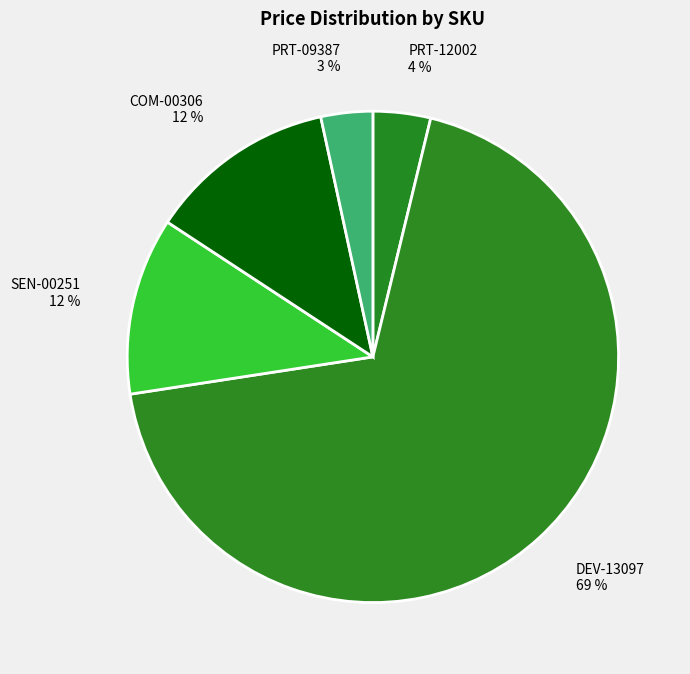

How many segments does this pie chart have?

5